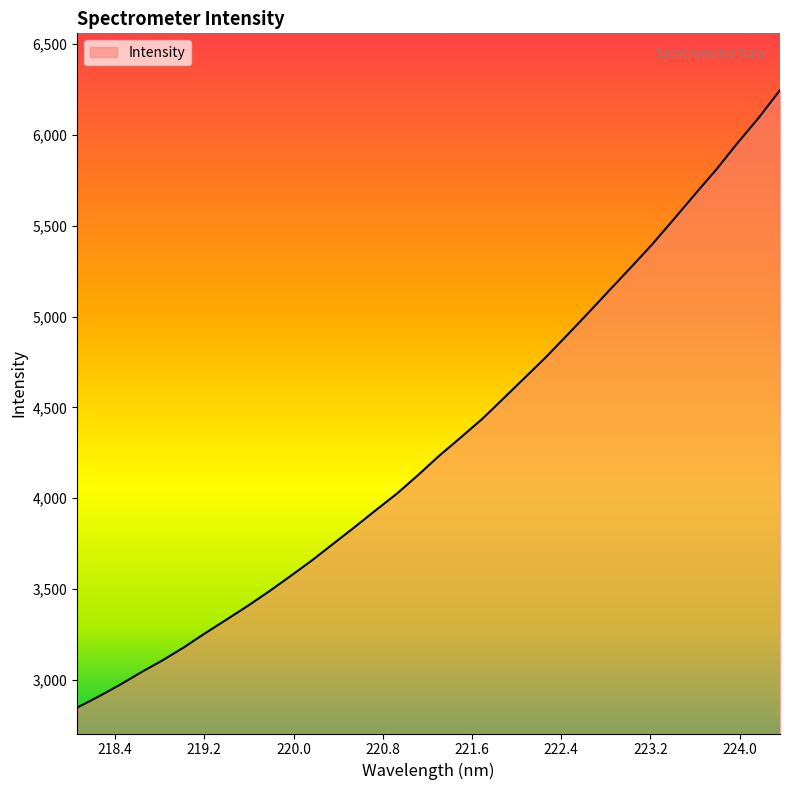

How many values exceed 4235?

17